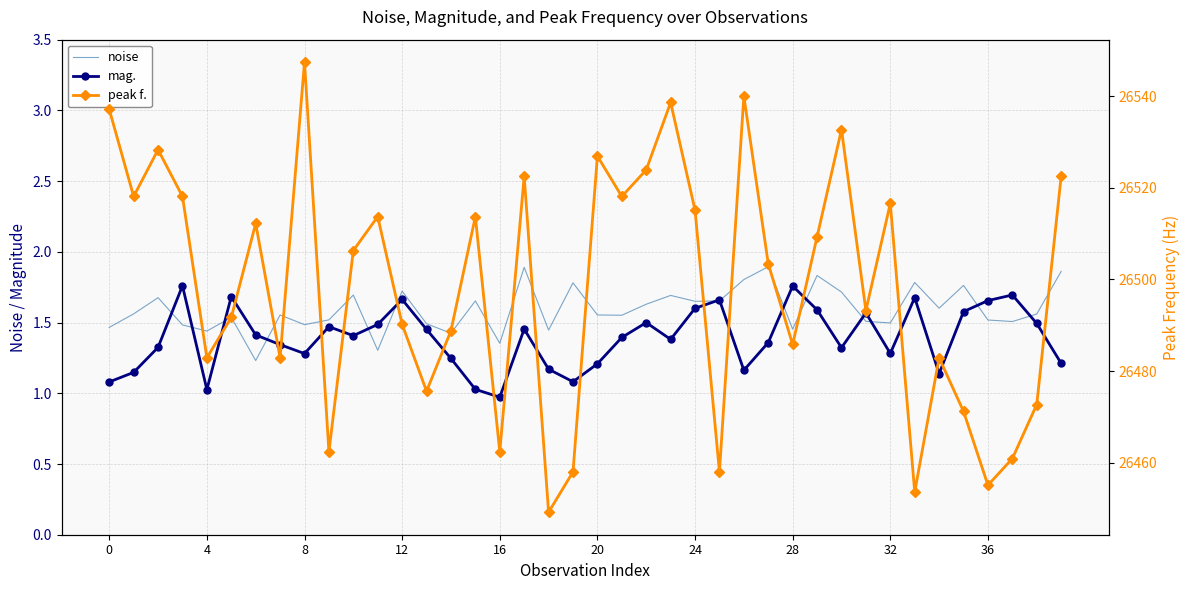

The value of noise at 20 is 1.0. True or false?

False